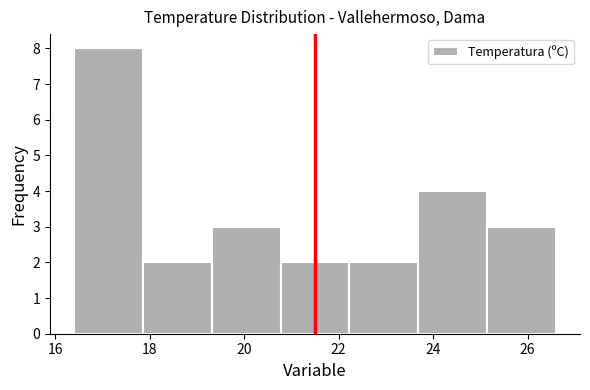

Reading left to right, transcribe this chart: for each bar, give the range it covers on the x-axis and its height. Neither the bar edges nor the heights are printed on the chart, so give them approximately, as read against the axes.

16.4 to 17.8: 8
17.8 to 19.4: 2
19.4 to 20.8: 3
20.8 to 22.2: 2
22.2 to 23.6: 2
23.6 to 25.2: 4
25.2 to 26.6: 3